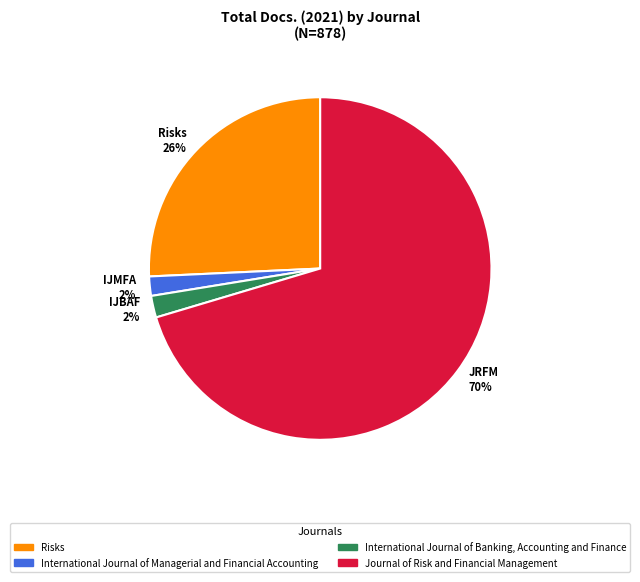

Which category has the biggest portion of the pie?

JRFM 70%